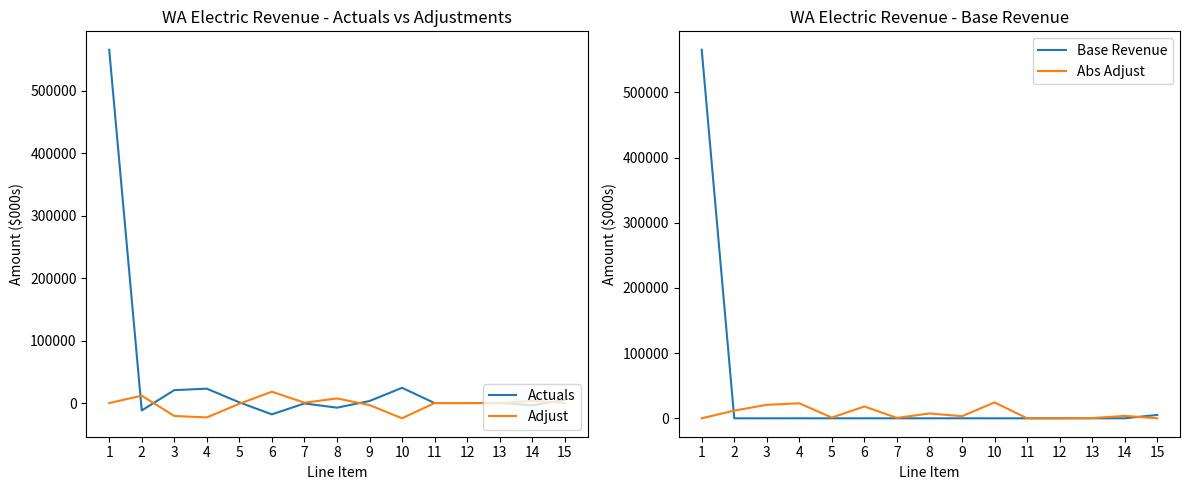

Which category has the highest value across all series?

1